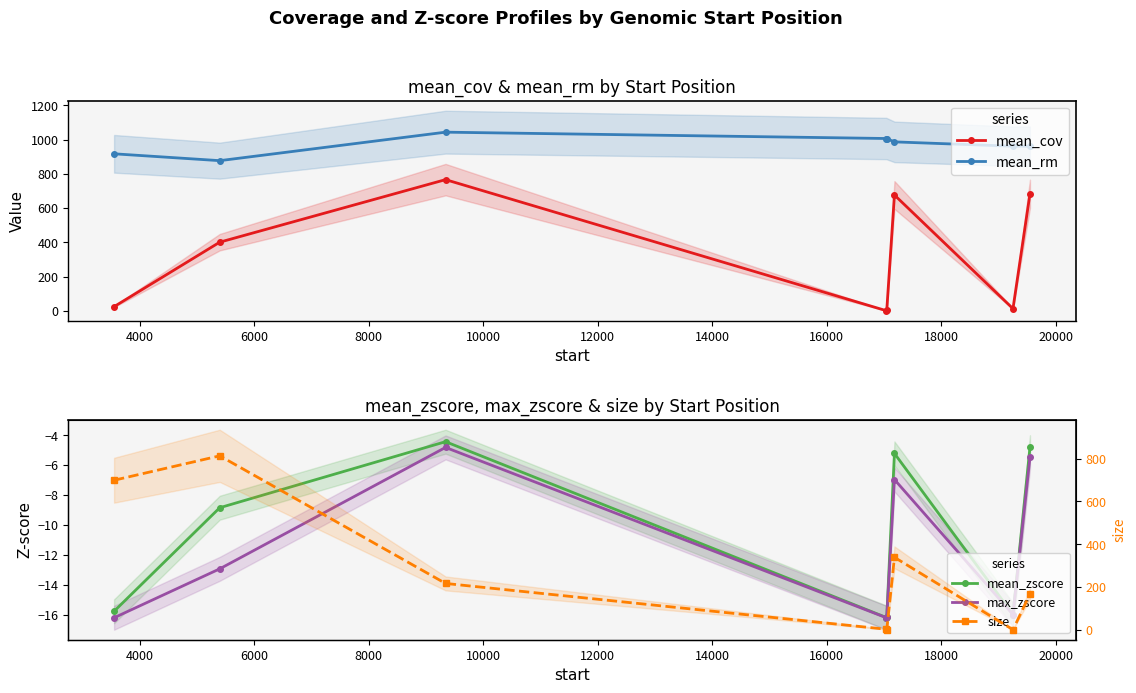

How many categories are shown in the chart?

8